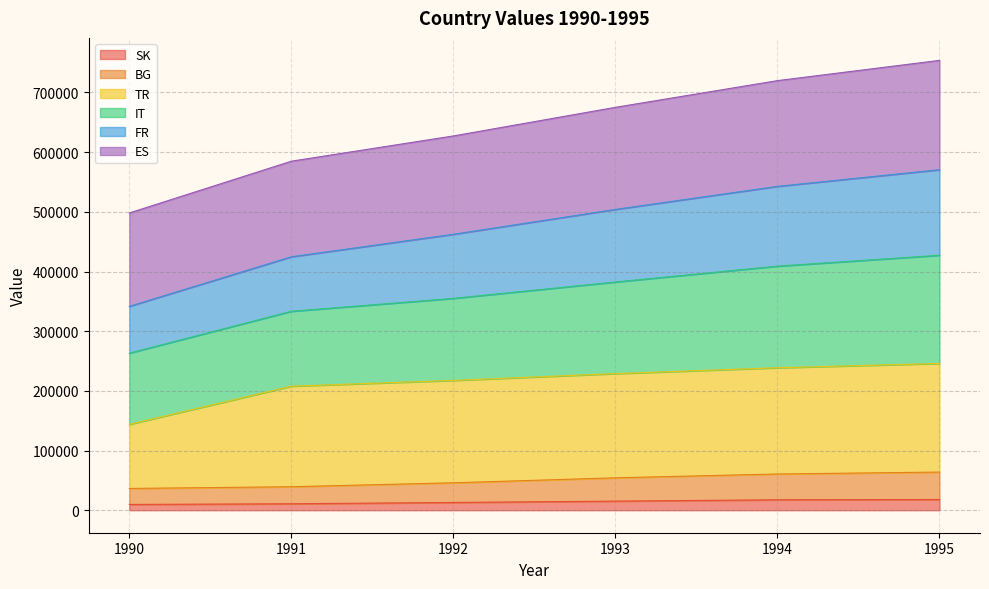

What is the maximum value for SK?

17991